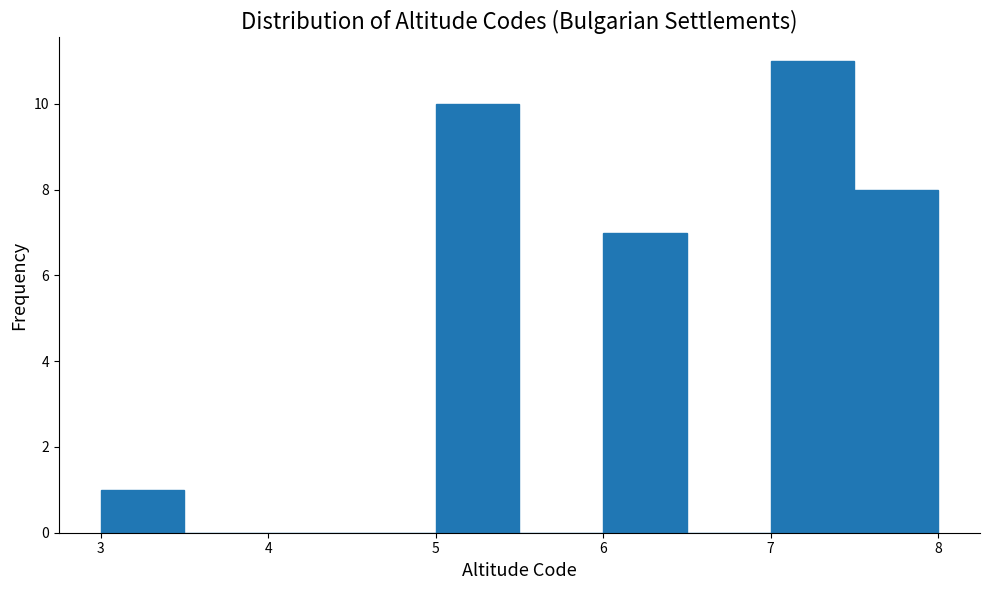

Reading left to right, transcribe this chart: for each bar, give the range it covers on the x-axis and its height. The values are not printed on the chart, so give them approximately, as read against the axis.

3.0 to 3.5: 1
3.5 to 4.0: 0
4.0 to 4.5: 0
4.5 to 5.0: 0
5.0 to 5.5: 10
5.5 to 6.0: 0
6.0 to 6.5: 7
6.5 to 7.0: 0
7.0 to 7.5: 11
7.5 to 8.0: 8